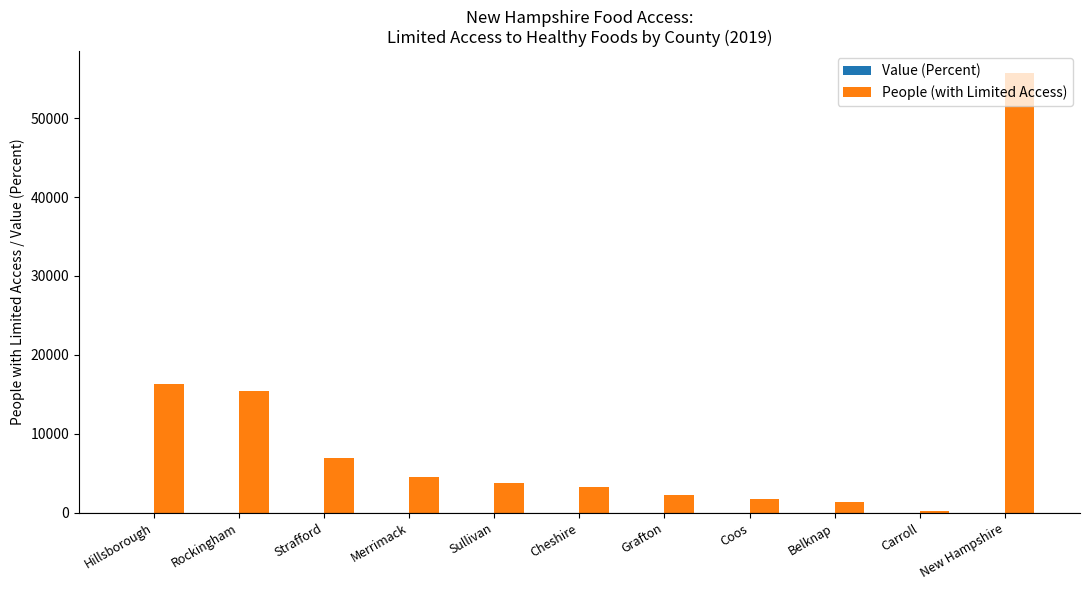

Which series has the largest total across all categories?

People (with Limited Access)